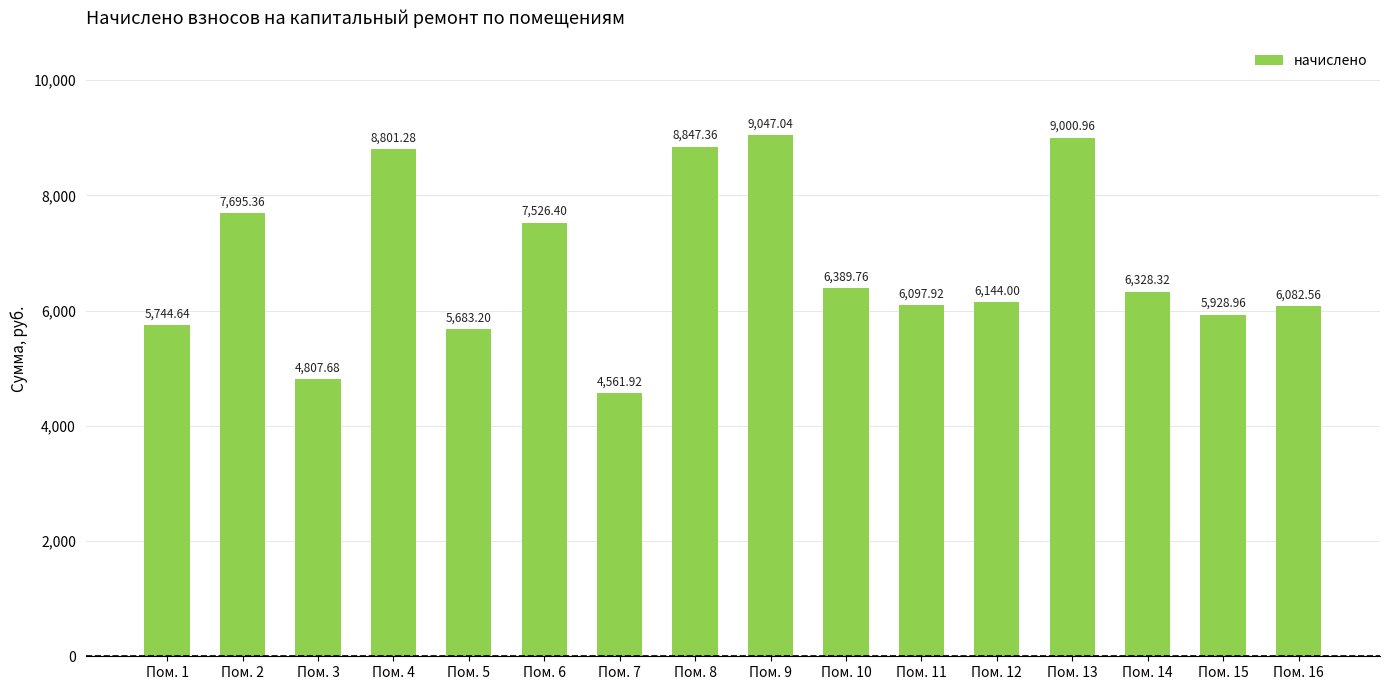

True or false: the data shows 4067.1 at Пом. 11.

False